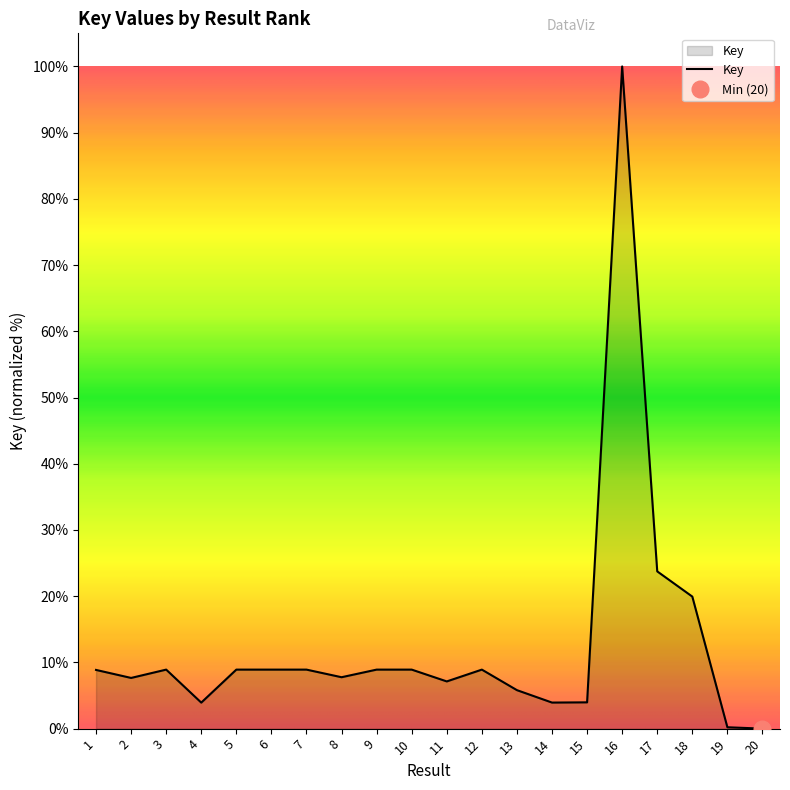

Which category has the lowest value across all series?

20